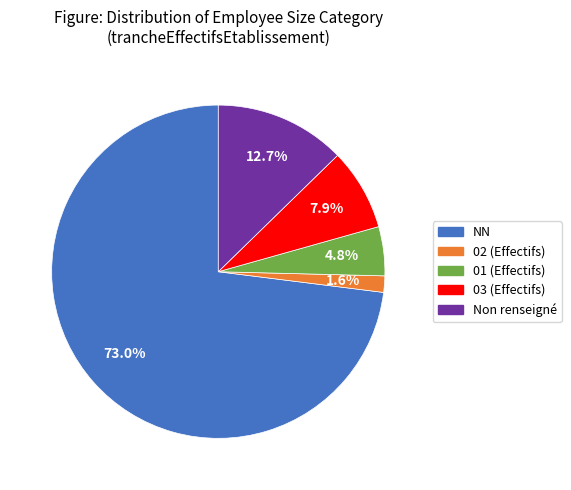

Does any single category account for the majority?

Yes